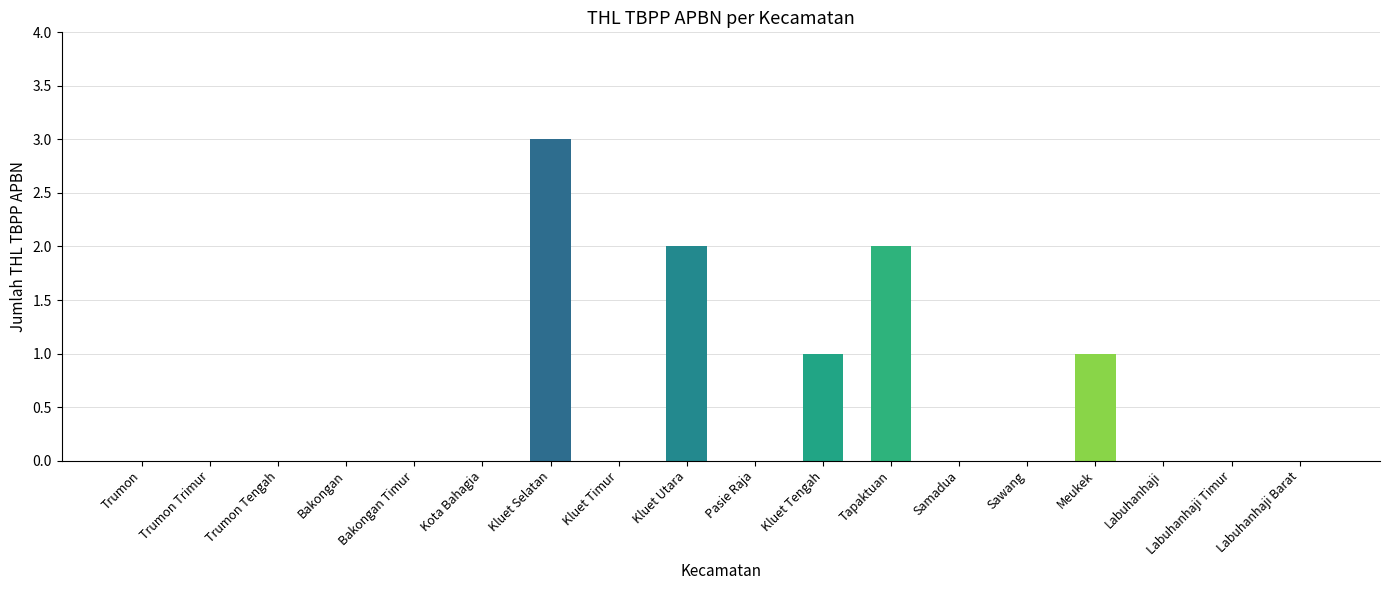

At which category does the chart reach its peak across all series?

Kluet Selatan